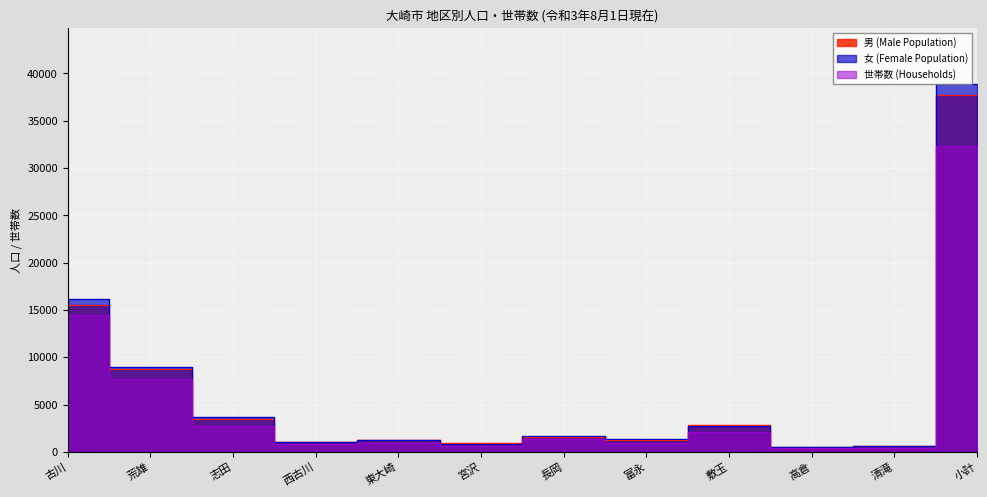

Which category has the highest value across all series?

小計